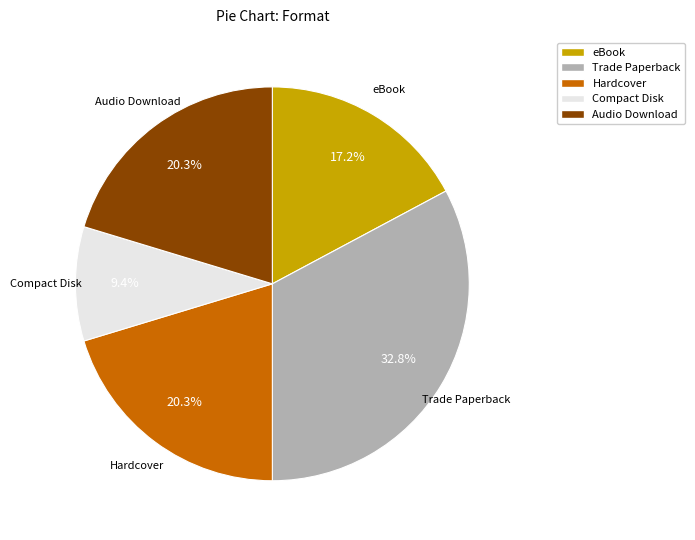

Which slice is the smallest?

Compact Disk